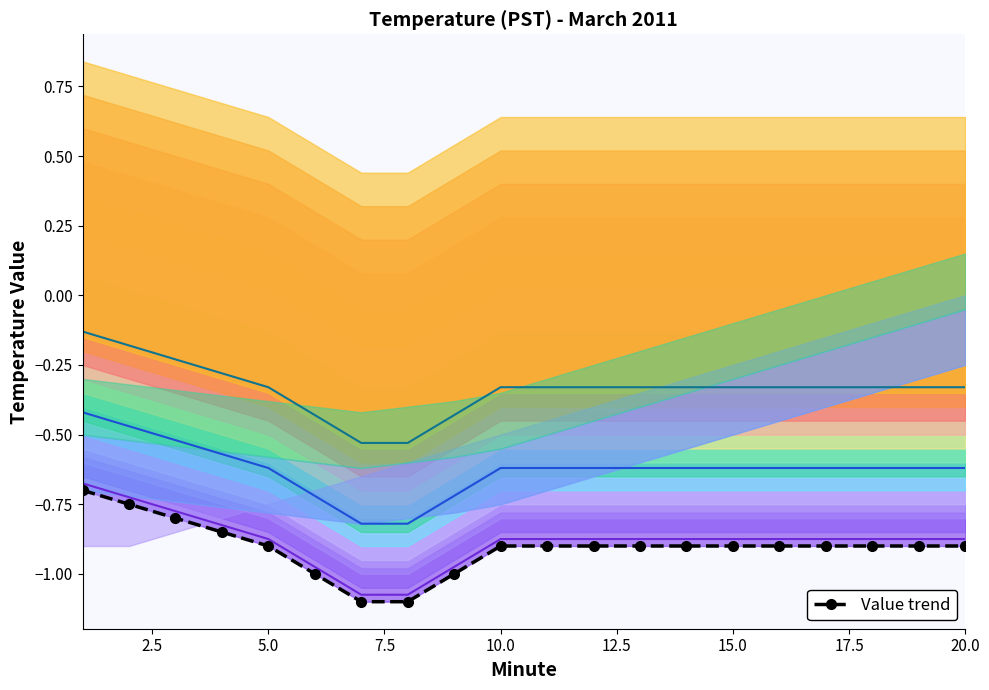

How many lines are shown in the chart?

4